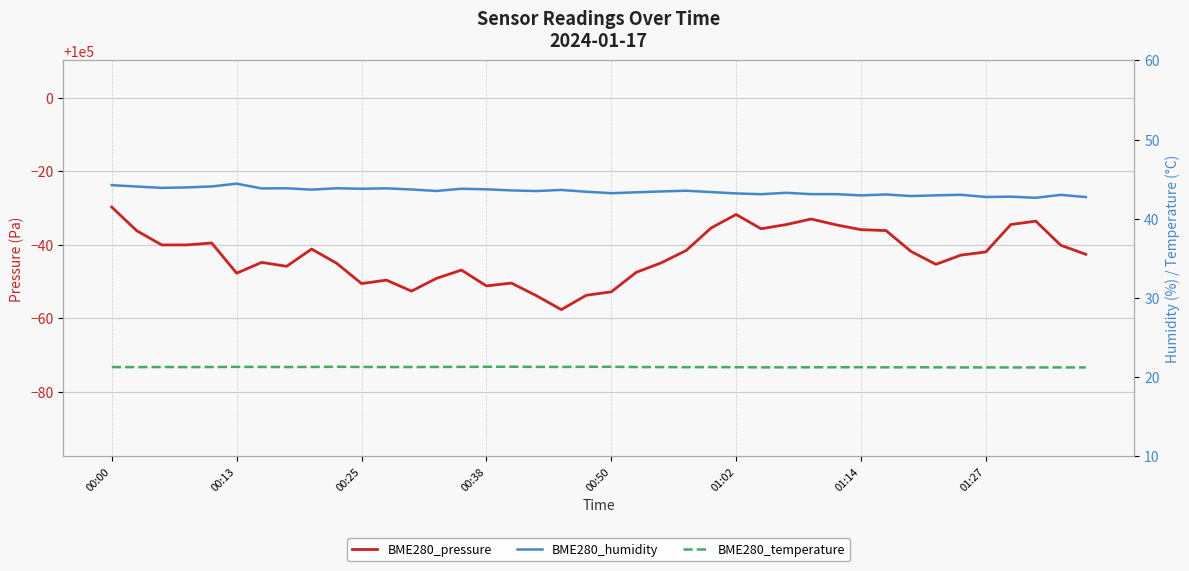

True or false: BME280_humidity has more than 0 points higher than both neighbors.

True